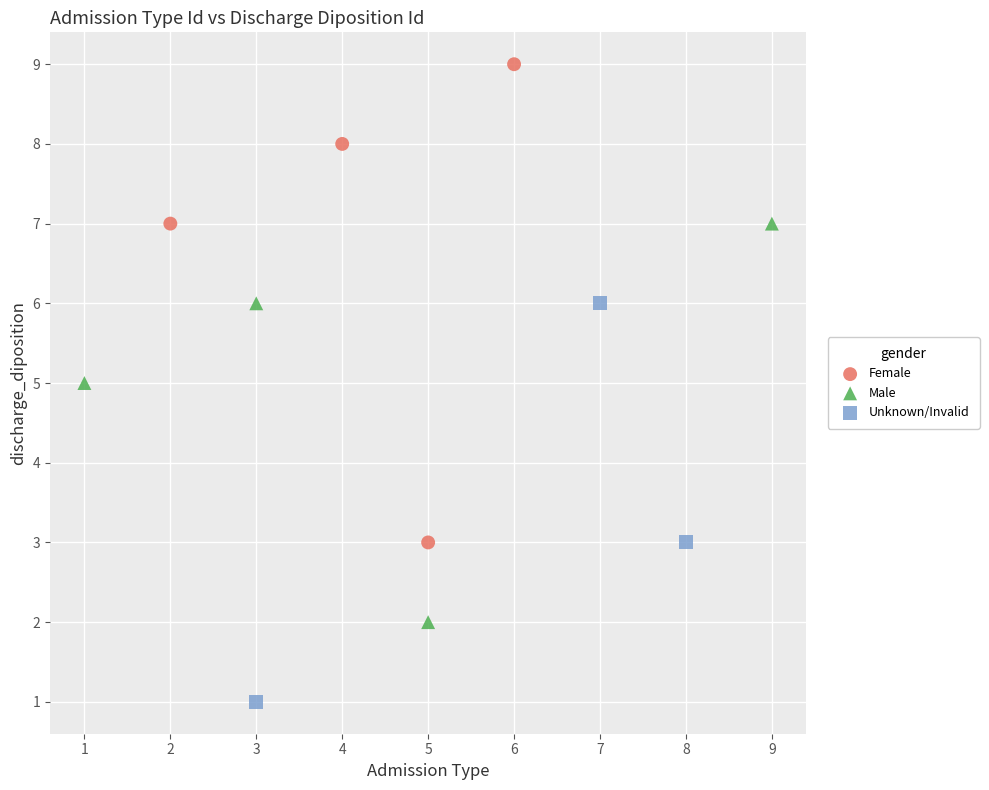

What are all the series names shown in the legend?

Female, Male, Unknown/Invalid